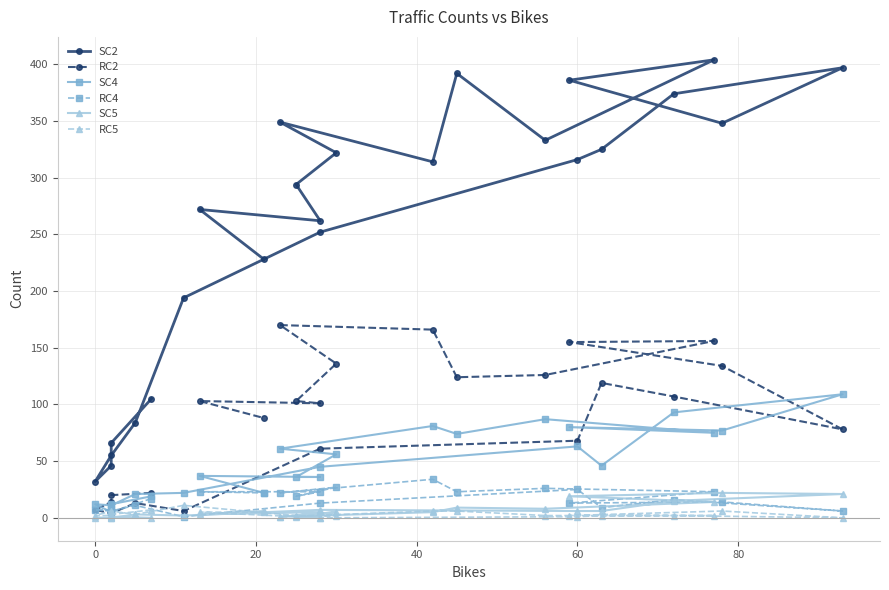

Is the value of SC5 at 7 greater than the value of SC4 at 40?

No